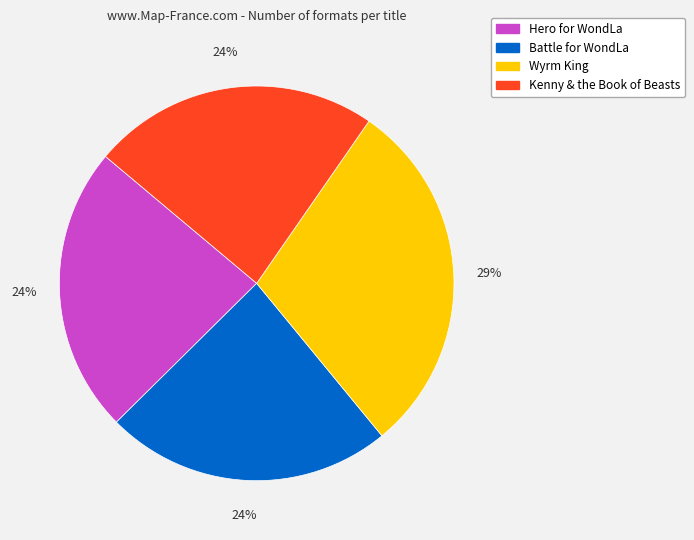

True or false: Kenny & the Book of Beasts accounts for 37% of the total.

False